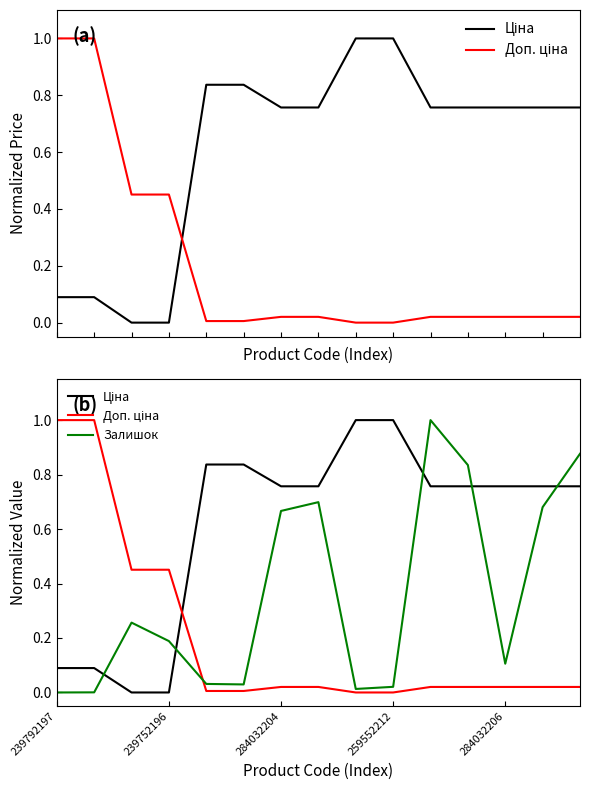

What are all the series names shown in the legend?

Ціна, Доп. ціна, Залишок